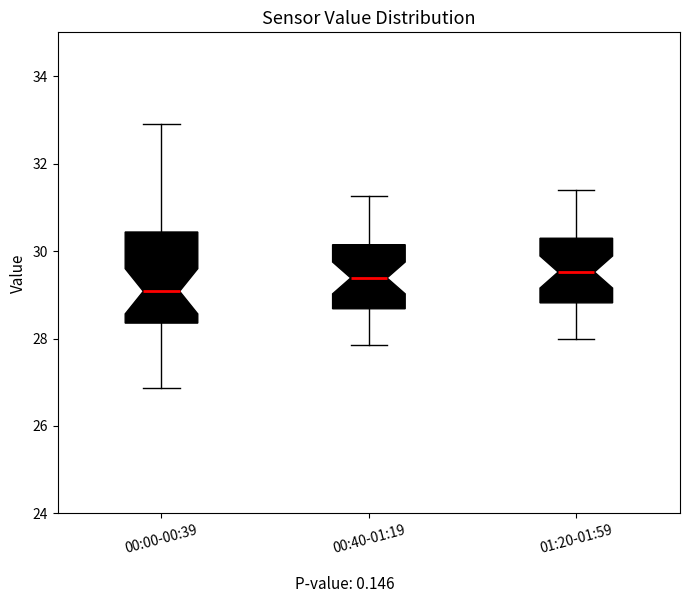

Where does the upper whisker of the box for 01:20-01:59 end on the y-axis? The values are not printed on the chart, so give them approximately, as read against the axis.

31.4